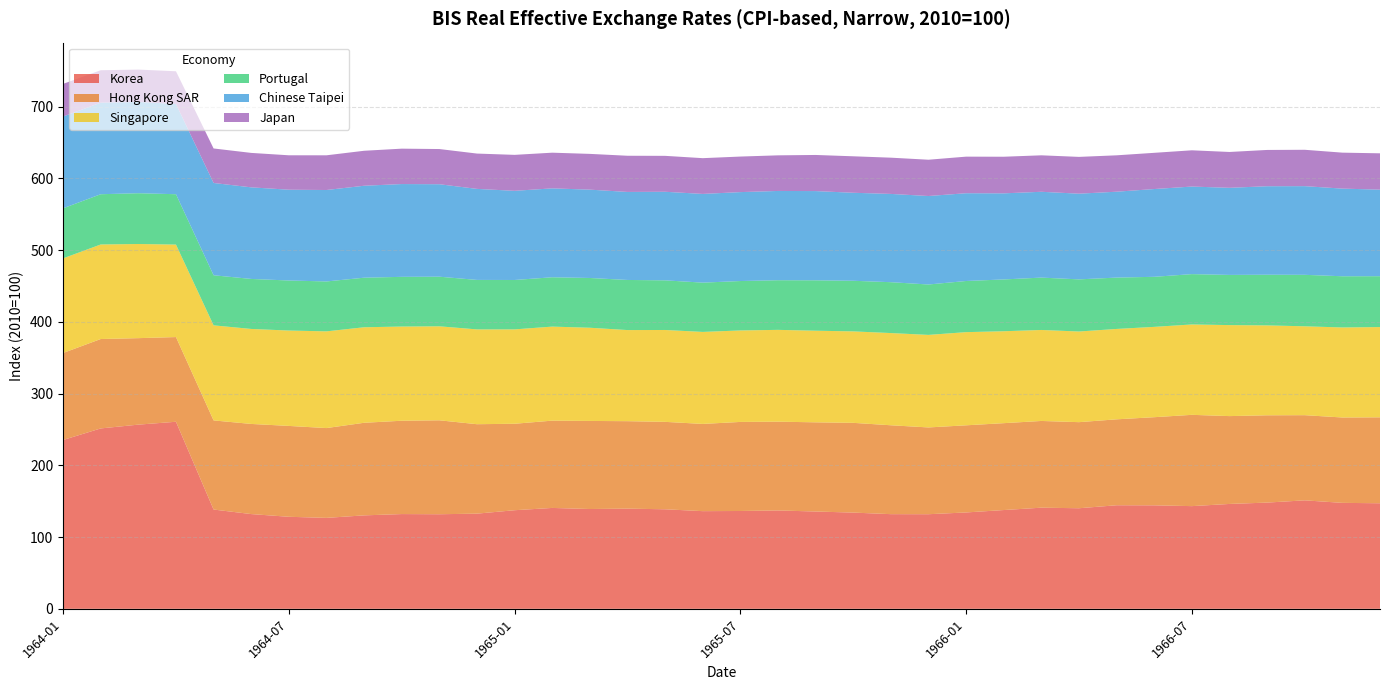

Reading left to right, extract all data points from this chart.

Korea: 235.4	251.5	256.8	260.8	138.4	132.1	128.3	126.8	130.3	132.1	131.9	132.7	137.5	140.7	139.2	139.7	138.8	136.2	136.4	137.2	135.7	134.2	132.0	131.9	134.4	137.7	141.0	140.2	144.4	144.3	143.2	146.2	148.1	151.2	147.7	147.2
Hong Kong SAR: 121.3	124.6	120.6	118.1	124.2	125.7	126.7	125.2	129.1	130.1	131.0	124.7	120.5	121.7	122.8	121.9	121.9	121.6	124.2	123.8	124.3	125.1	123.9	121.0	121.5	121.1	120.9	120.0	119.8	122.9	127.3	122.5	121.7	118.7	119.0	119.8
Singapore: 131.9	131.8	131.3	128.9	132.6	132.4	133.0	134.8	133.2	131.3	131.1	132.2	131.6	131.1	129.9	127.0	128.1	128.3	127.5	128.0	127.7	127.5	128.5	129.0	129.9	128.2	126.8	126.4	126.0	125.9	126.0	126.9	125.3	123.9	125.5	125.8
Portugal: 69.8	70.1	70.8	70.2	69.8	69.7	69.8	69.6	69.1	69.3	69.2	69.0	68.9	68.8	69.4	69.9	69.2	68.7	68.9	69.2	70.3	70.6	70.9	70.3	71.3	72.2	73.0	72.7	71.6	69.8	70.2	70.0	70.6	71.8	71.4	70.9
Chinese Taipei: 127.9	127.7	127.2	125.8	128.7	127.7	126.6	127.5	128.2	129.4	128.9	126.9	124.3	123.9	123.2	122.7	123.5	123.7	124.0	124.5	124.4	122.7	123.1	123.3	122.4	120.0	119.6	119.5	119.7	122.4	122.1	121.4	123.4	123.6	122.2	120.7
Japan: 45.5	45.2	45.2	45.6	48.1	48.0	48.0	48.4	48.8	49.3	49.0	49.2	50.1	49.8	49.9	50.4	50.1	49.9	49.6	49.6	50.4	50.9	50.5	50.6	51.0	51.0	50.8	51.3	50.7	50.5	50.5	50.0	50.6	50.7	50.1	50.6